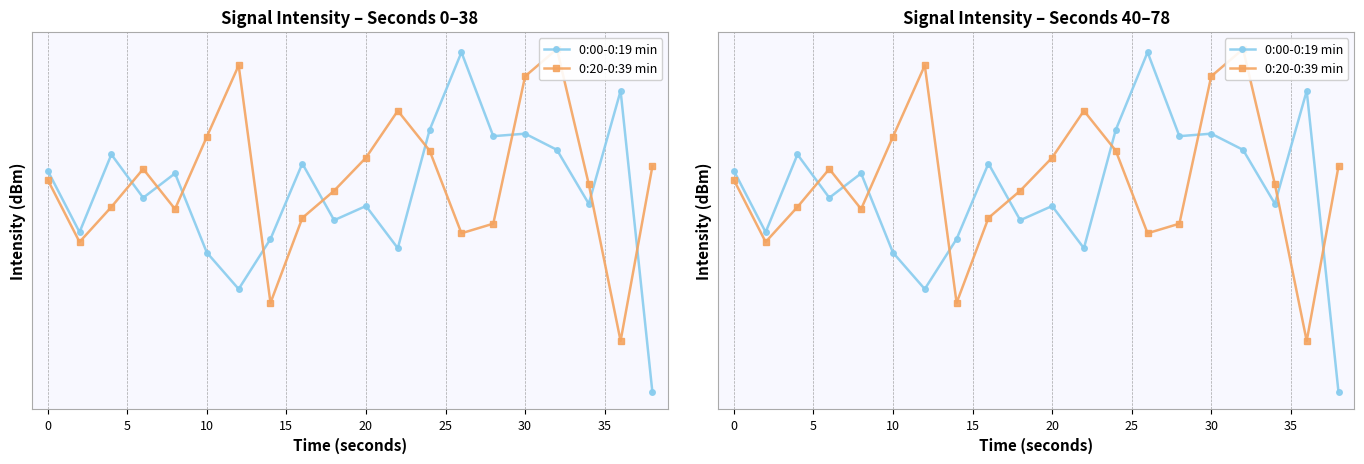

What is the minimum value for 0:00-0:19 min?

-144.5